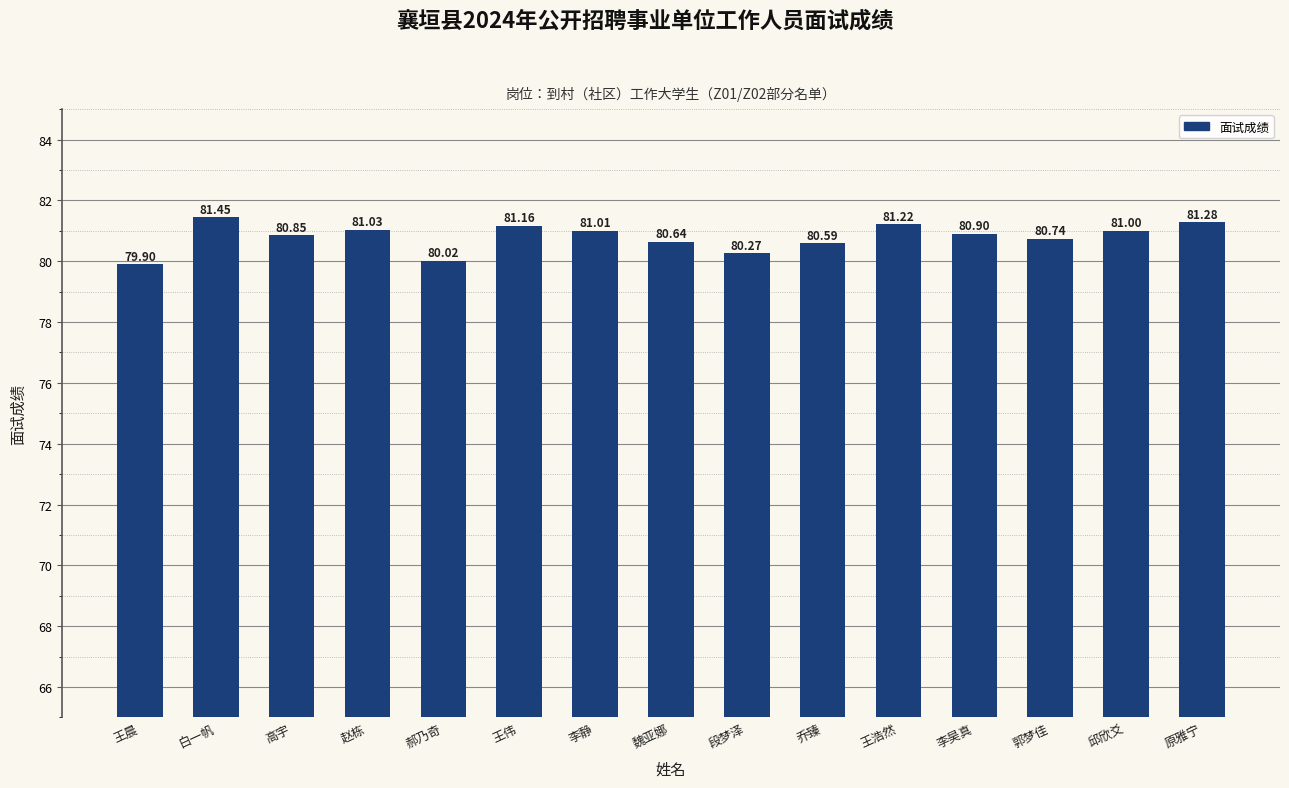

What is the label of the 15th bar from the left?

原雅宁